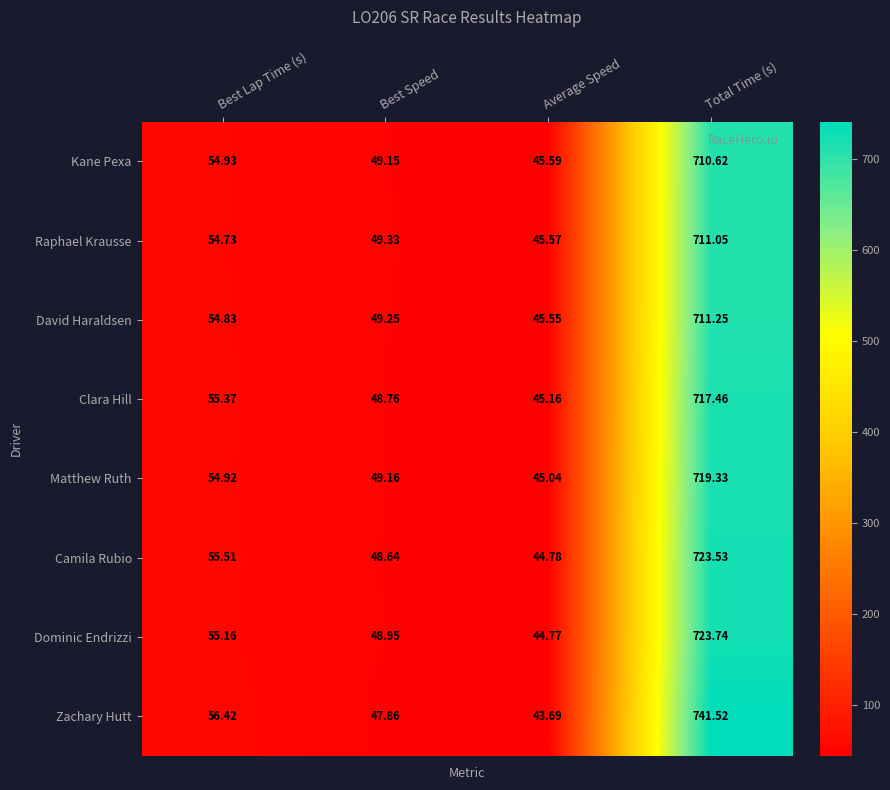

At which category is the sum across all series the highest?

Total Time (s)